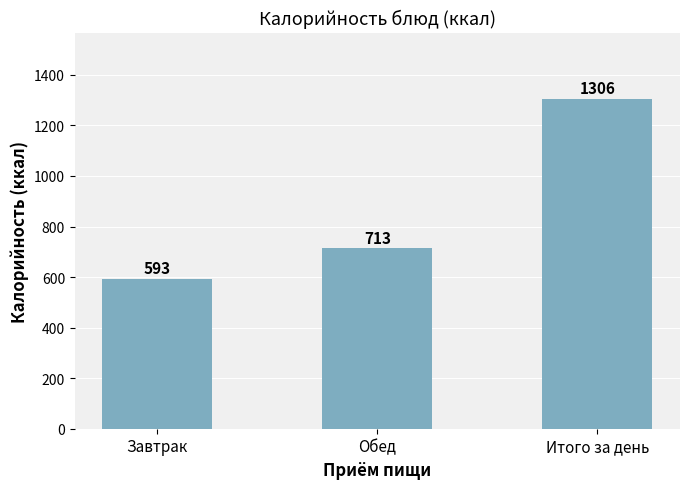

What is the ratio of the value at Обед to the value at Завтрак?

1.2